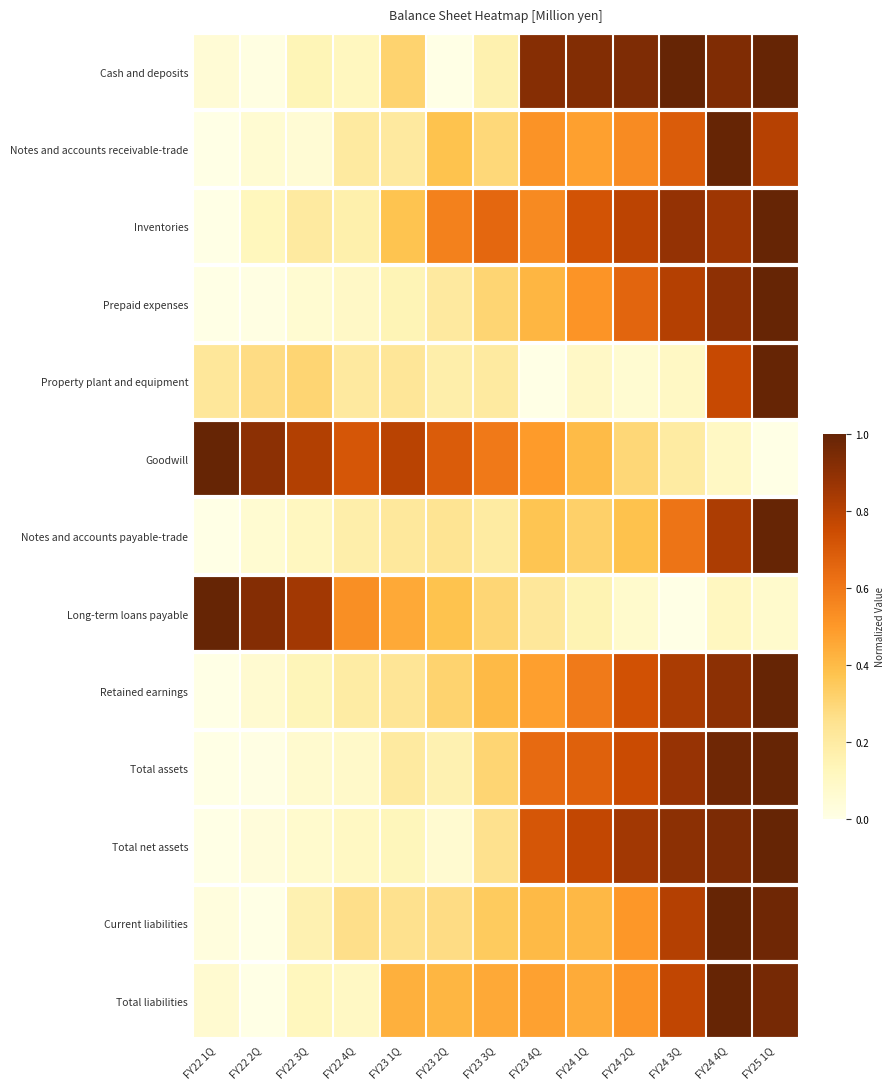

At how many categories does at least one series exceed 0?

13